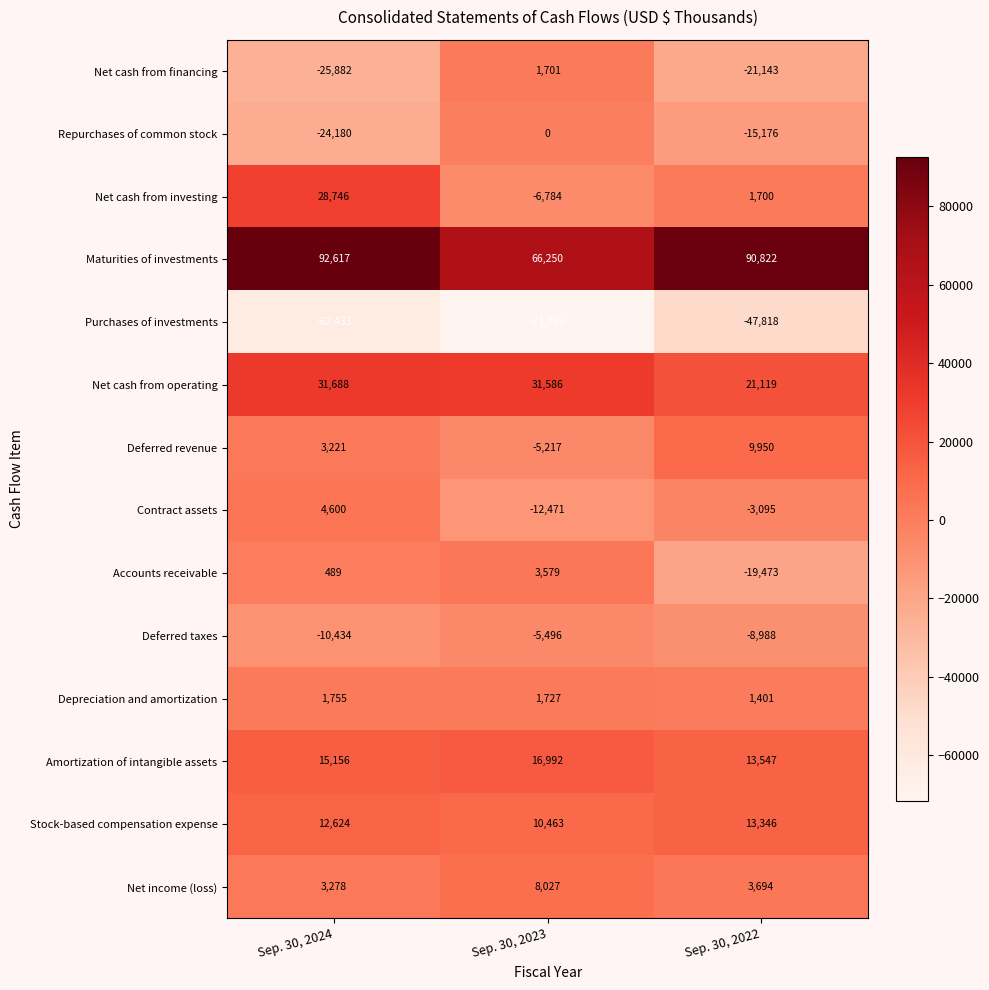

What is the difference between the highest and lowest values at Sep. 30, 2023?

137983